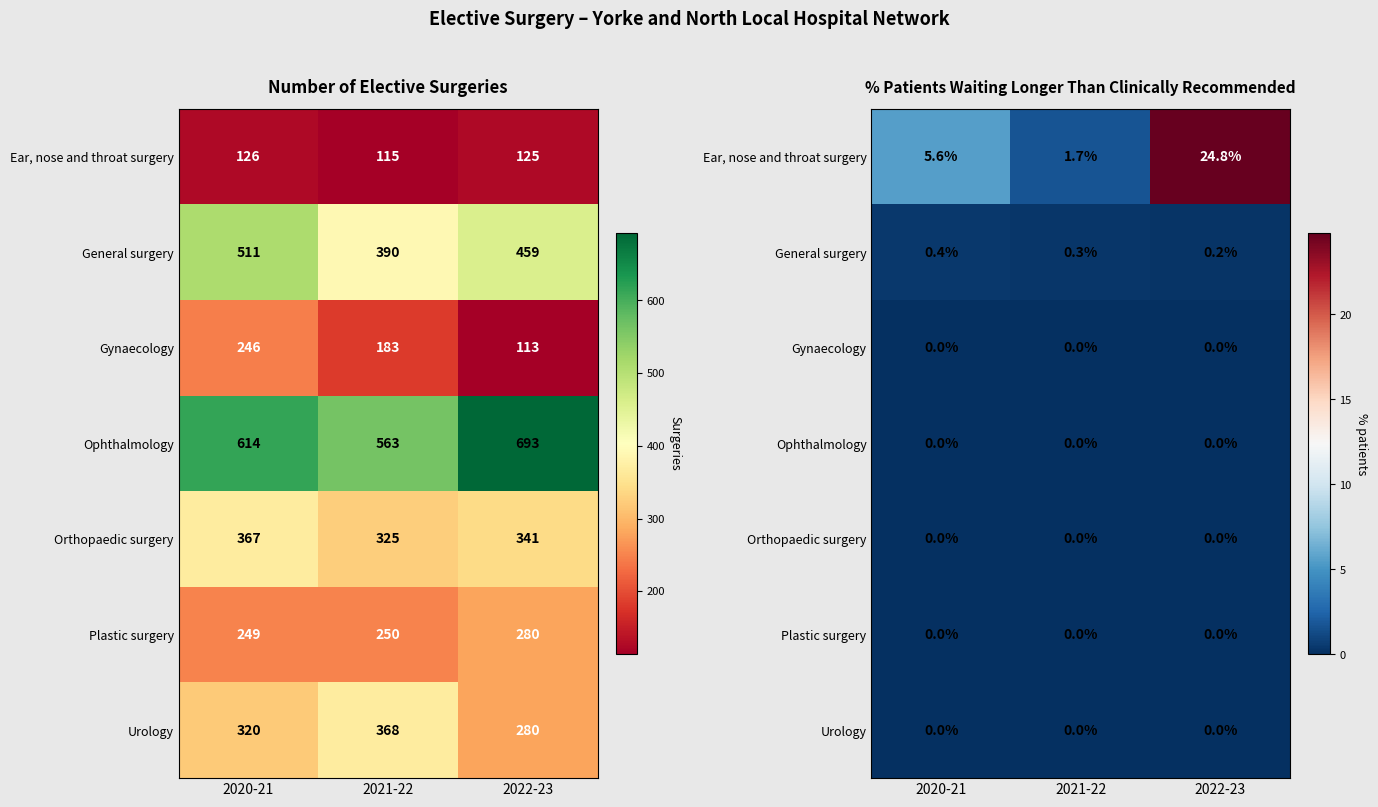

Which has a higher value, 2021-22 or 2022-23?

2022-23